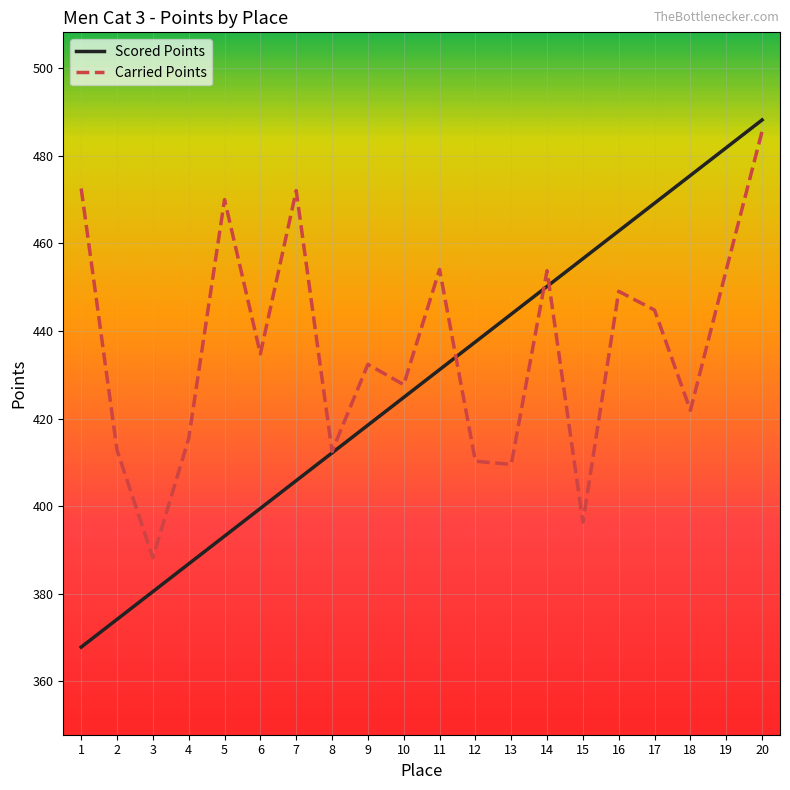

What is the total value across all series at 12?

847.8